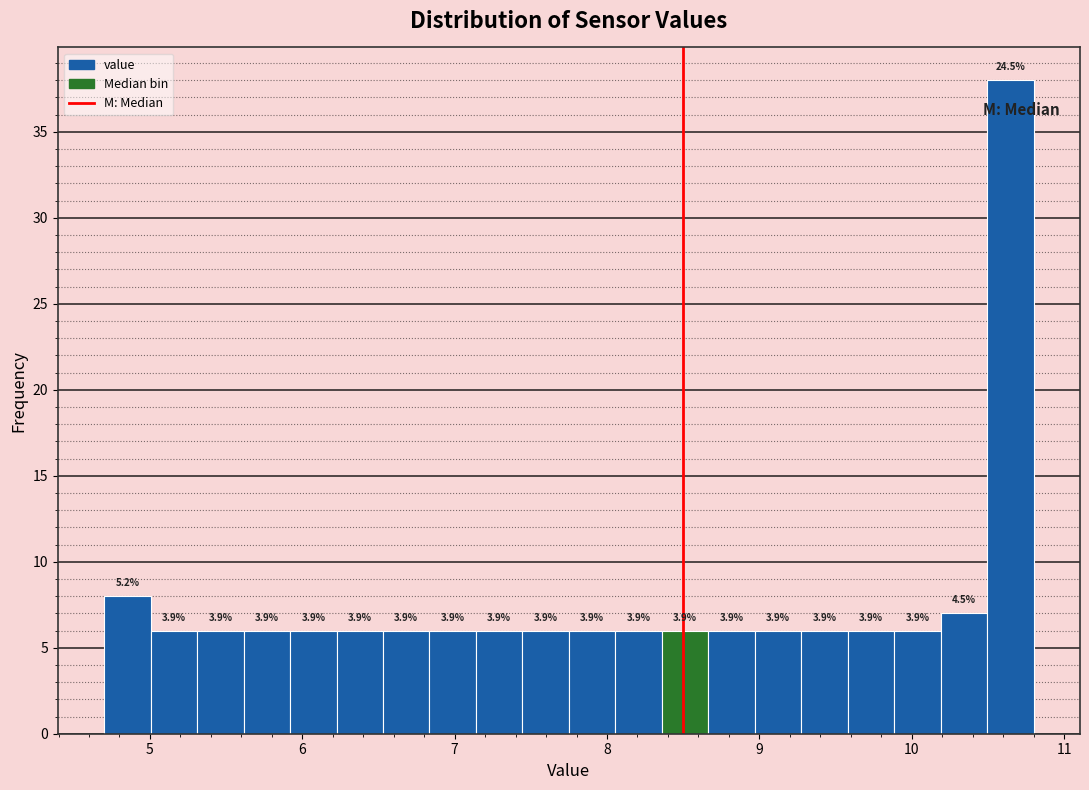

Around what value on the x-axis is the tallest bar? Give the approximate position of its centre, as read against the axis.

10.6